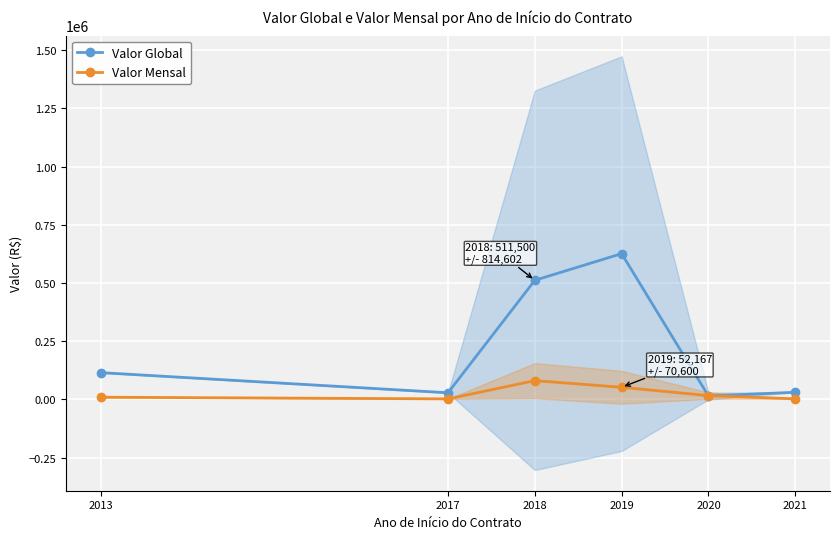

What is the maximum value shown in the chart?

626000.0